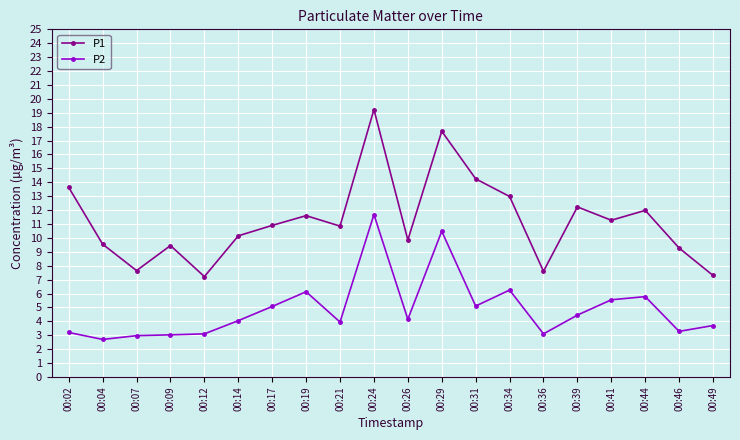

True or false: P2 has more than 1 points higher than both neighbors.

True